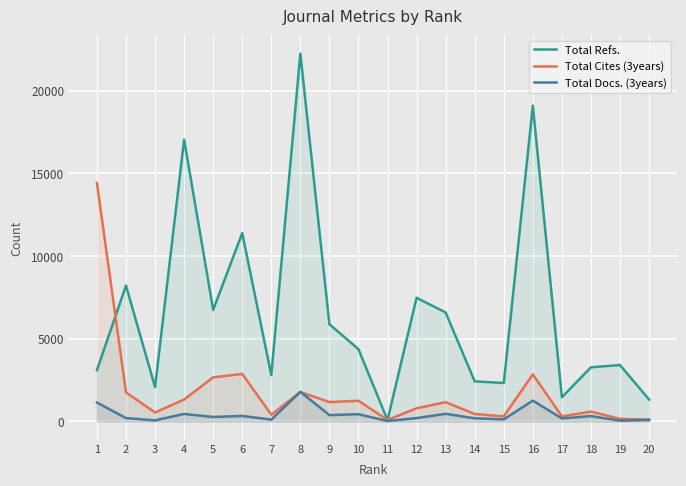

What is the average value of the Total Cites (3years) series?

1748